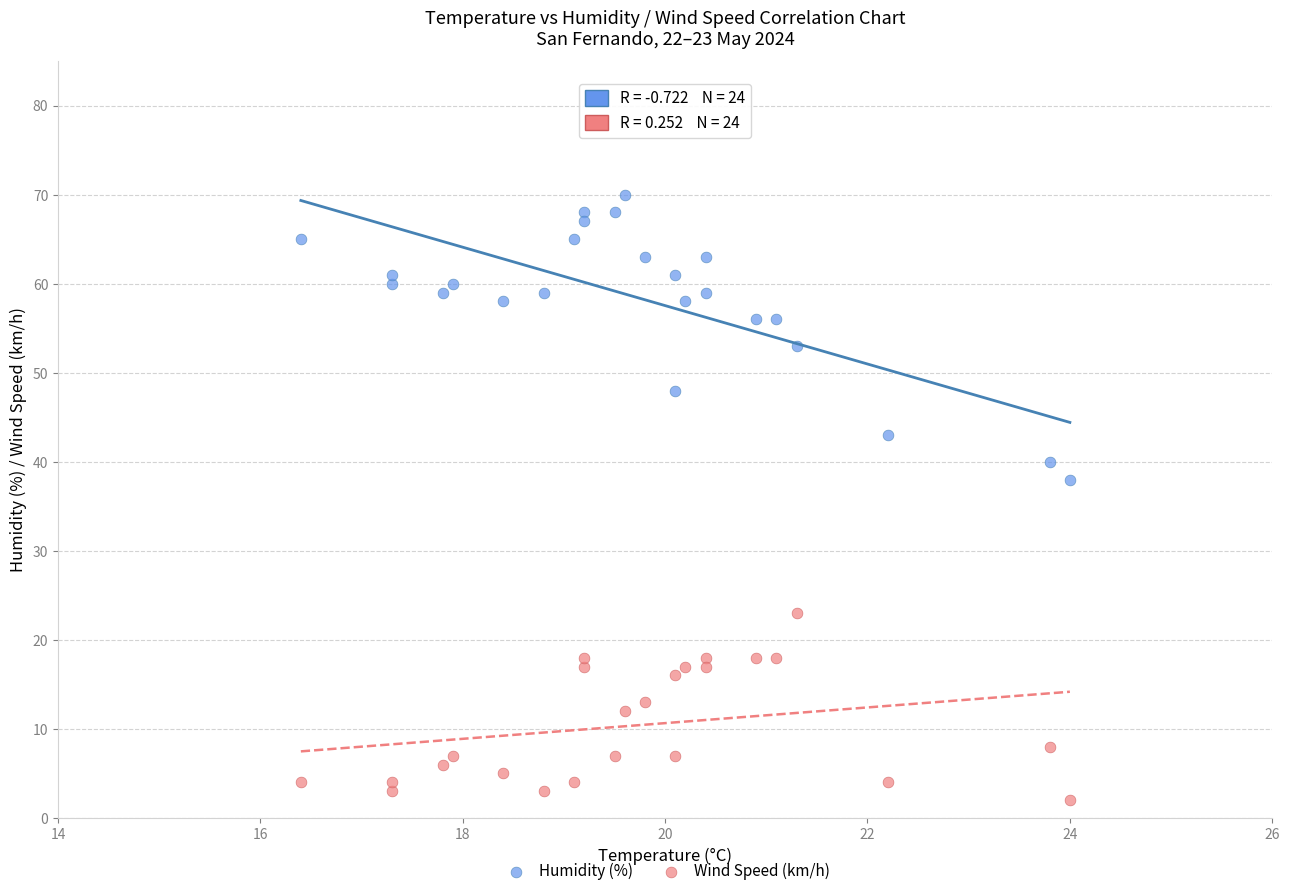

Across all data points, what is the range of Y values (max minus min)?

68